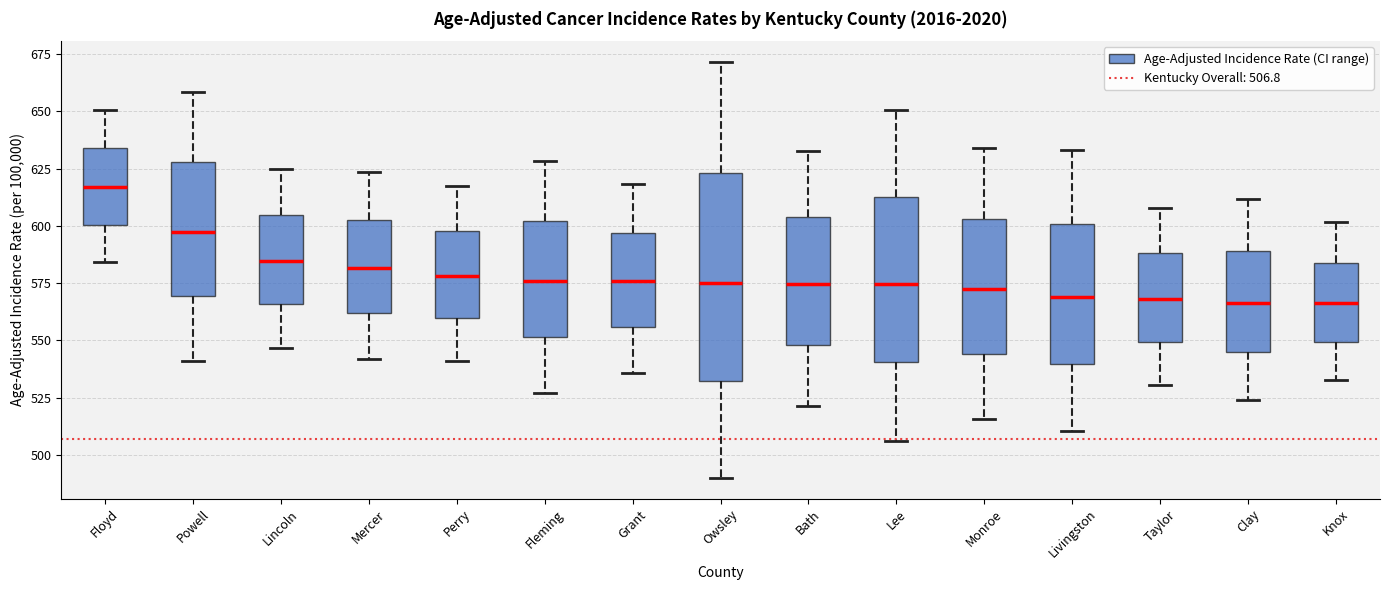

Which box's median line is the highest?

Floyd